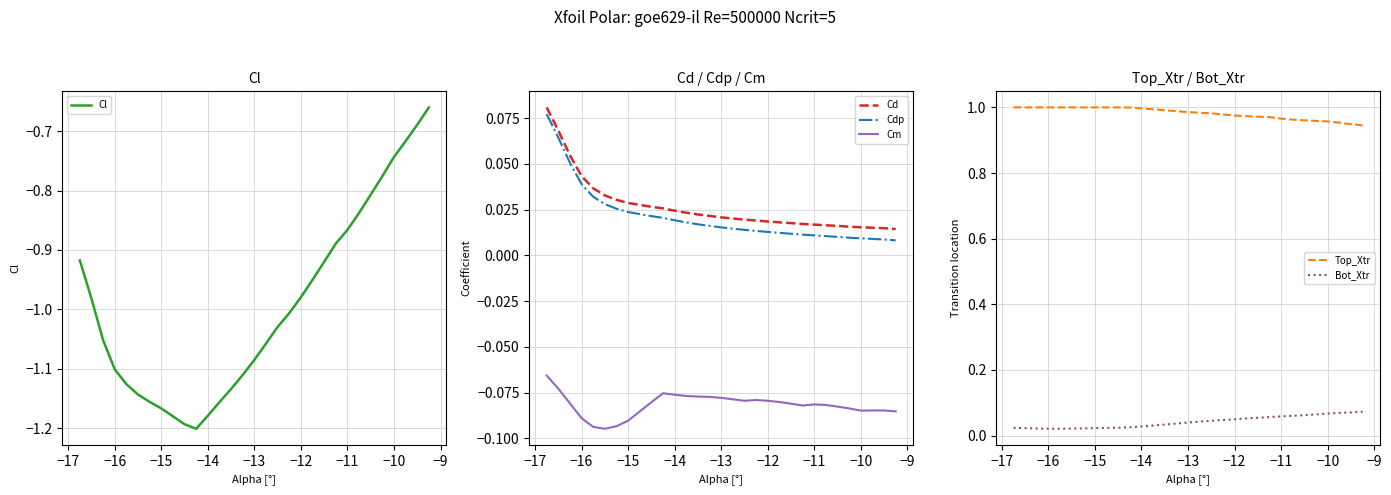

True or false: Cm and Cd cross at least once.

False